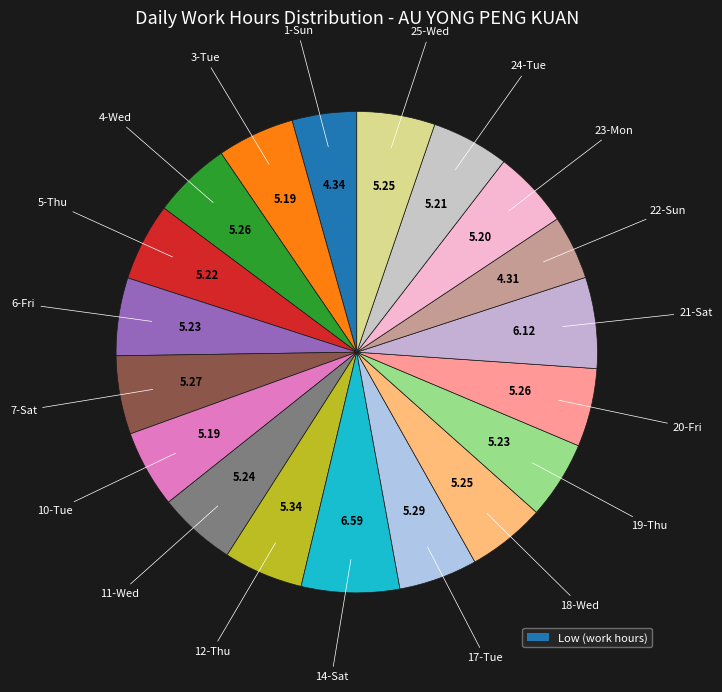

How many slices are in this pie chart?

19